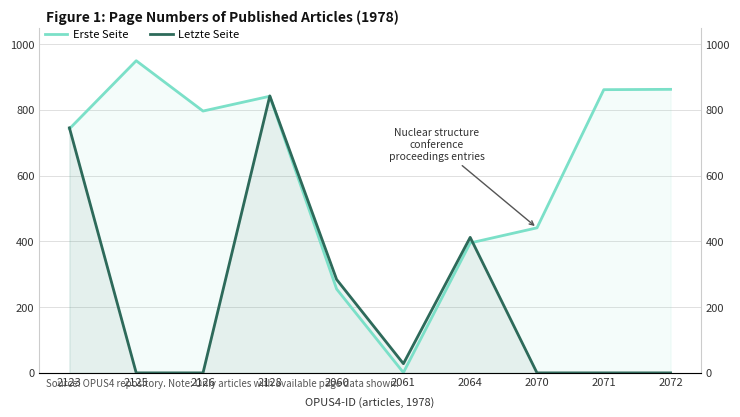

What is the difference between the Letzte Seite values at 2064 and 2128?

430